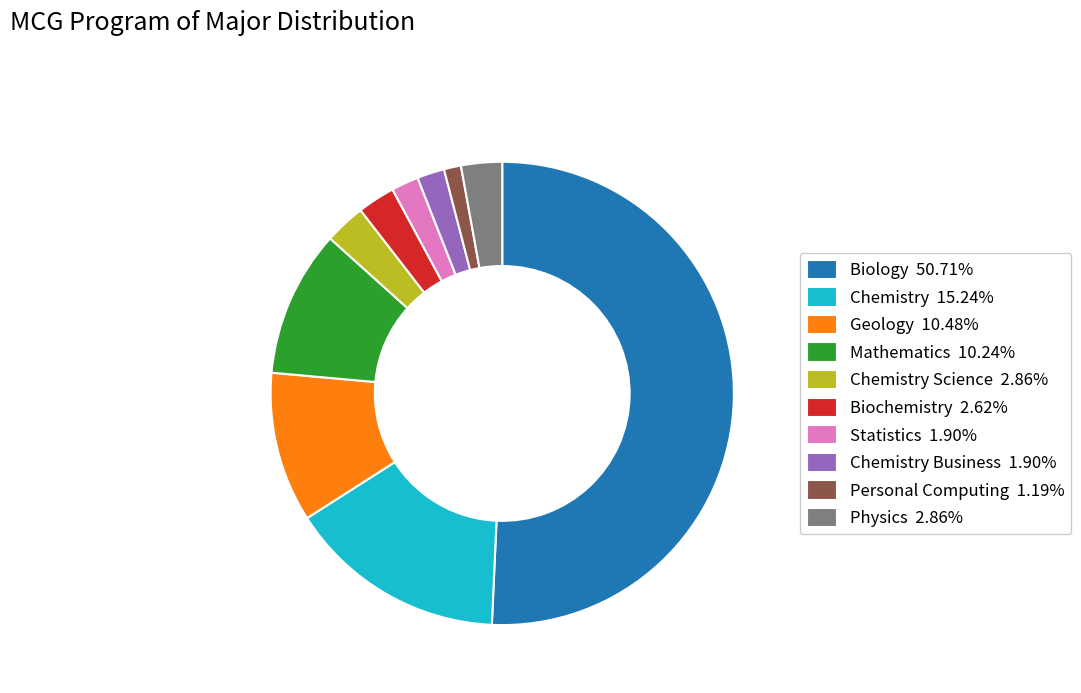

Count the number of slices in the pie.

10